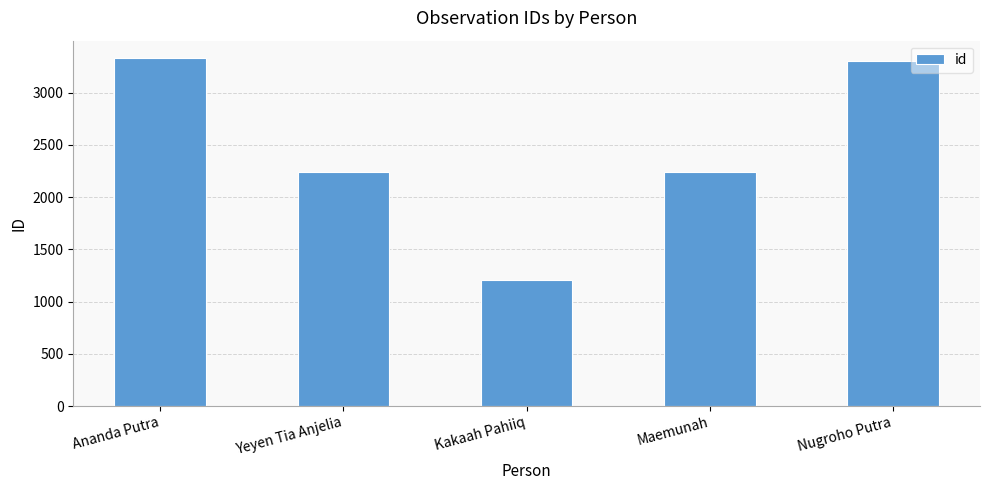

What is the smallest value displayed?

1205